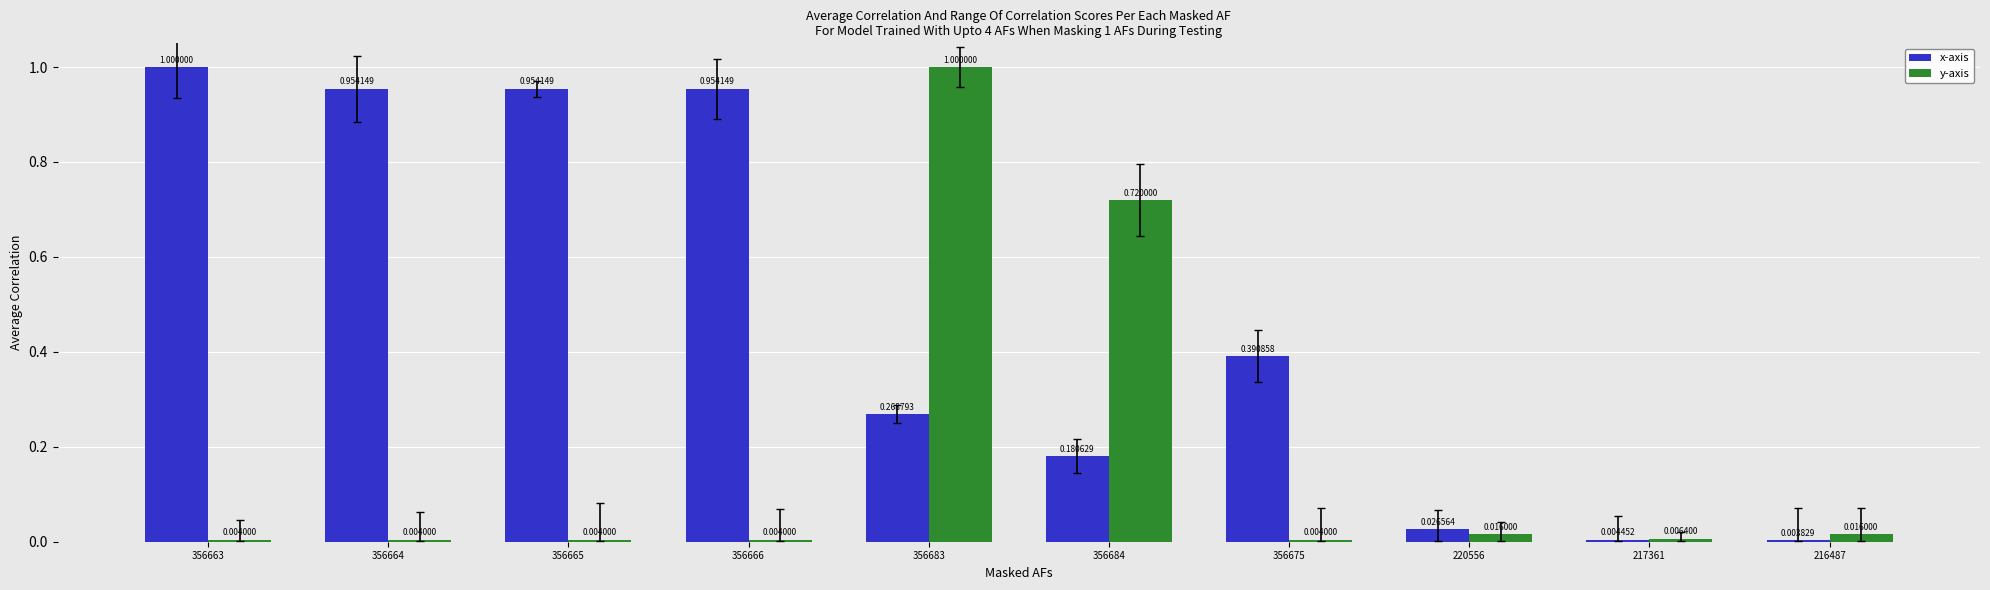

What is the label of the 4th bar from the left?

356666